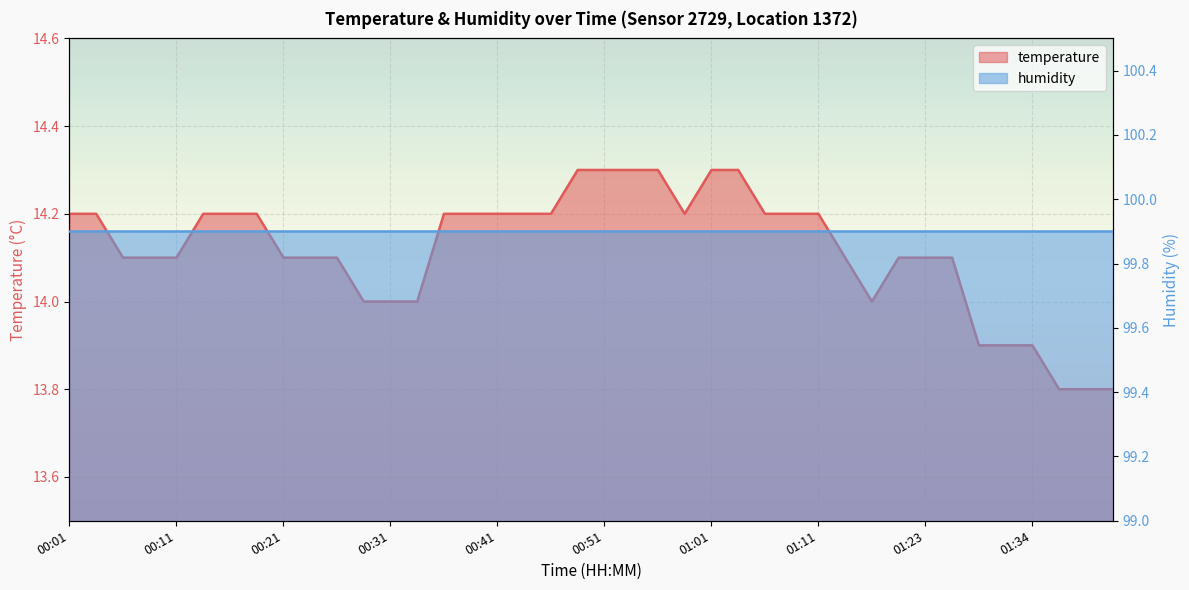

How many categories are shown in the chart?

40